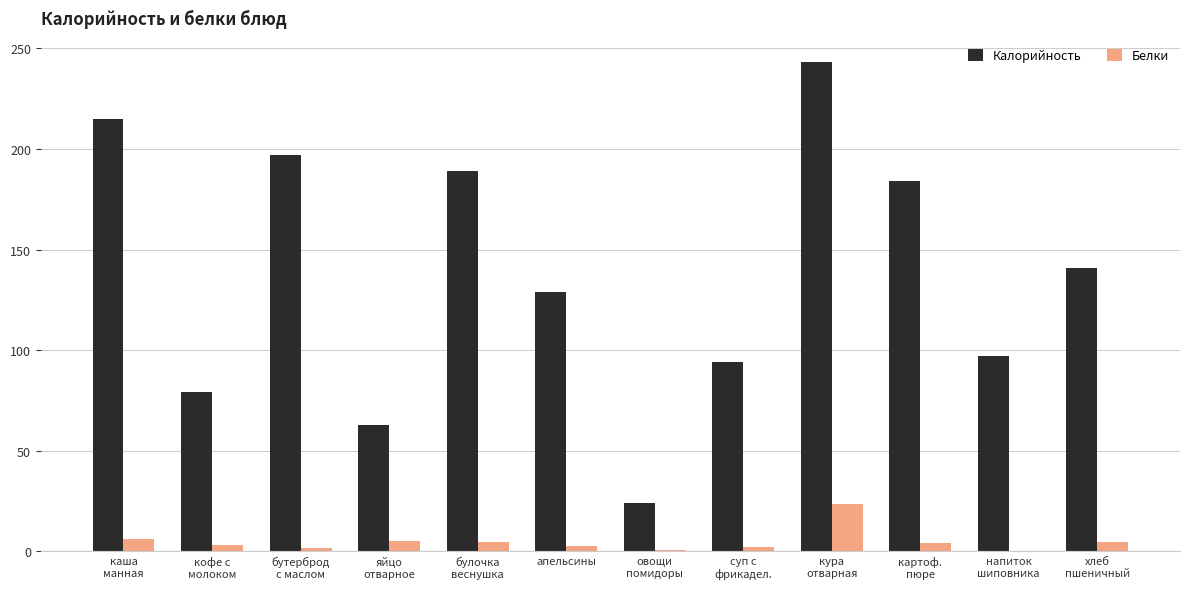

Which series has the largest total across all categories?

Калорийность